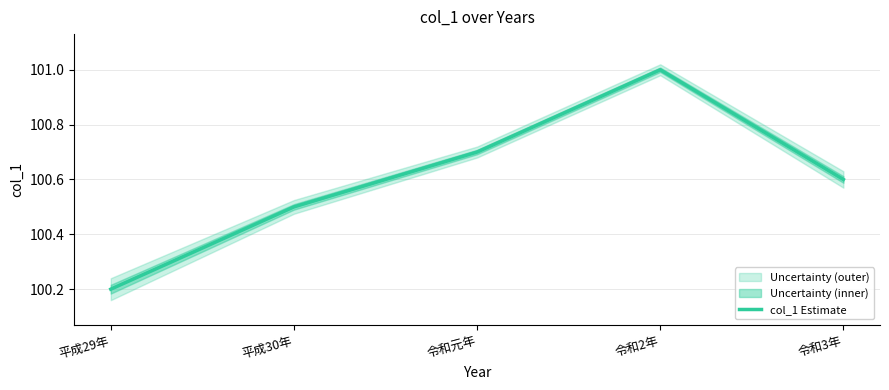

True or false: the data shows 38.7 at 令和2年.

False